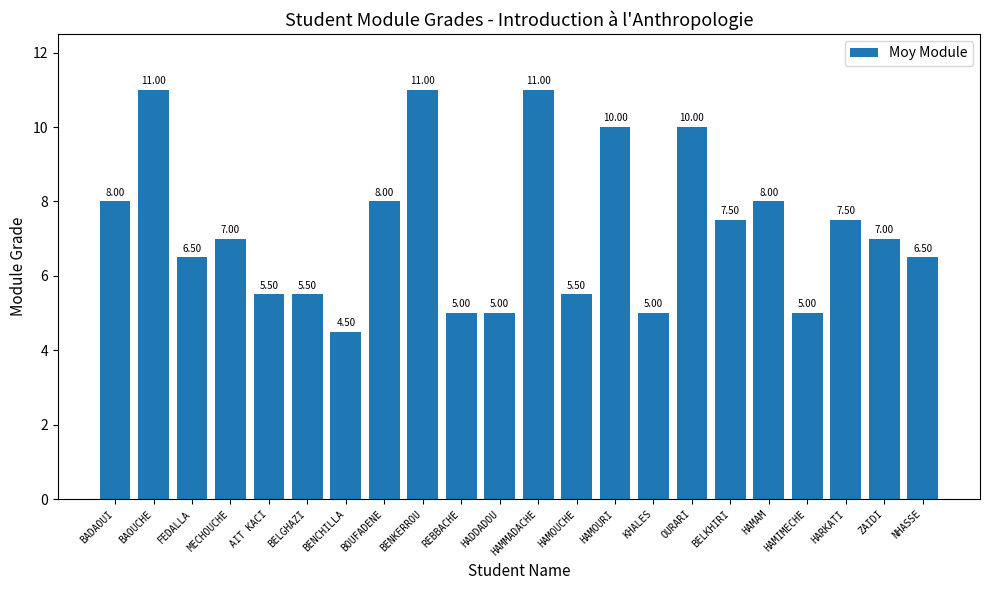

Count the number of categories in the chart.

22